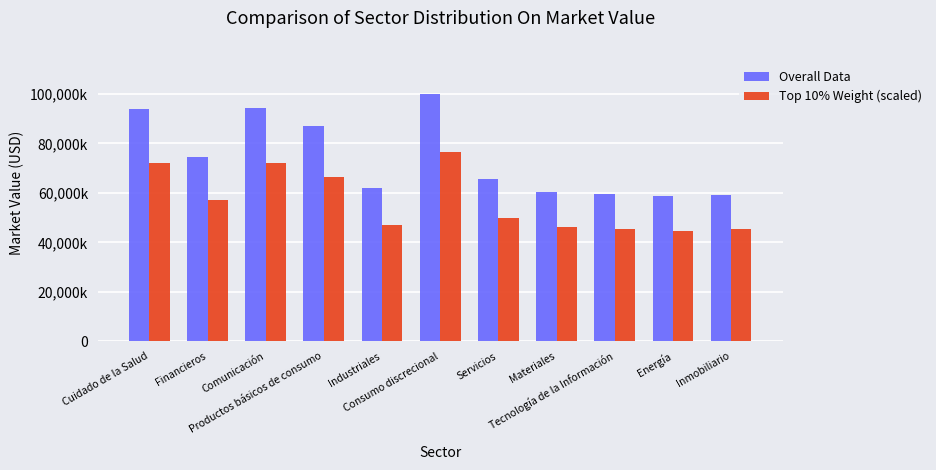

At which category does the chart reach its peak across all series?

Consumo discrecional